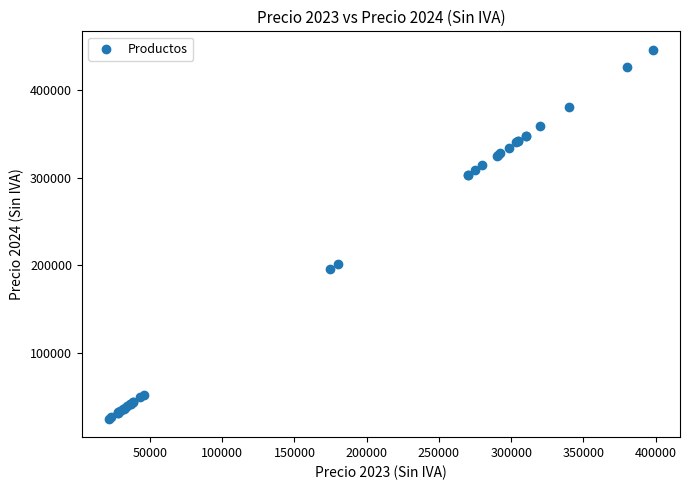

What Y value in the scatter plot is closest to 235182?

201613.9